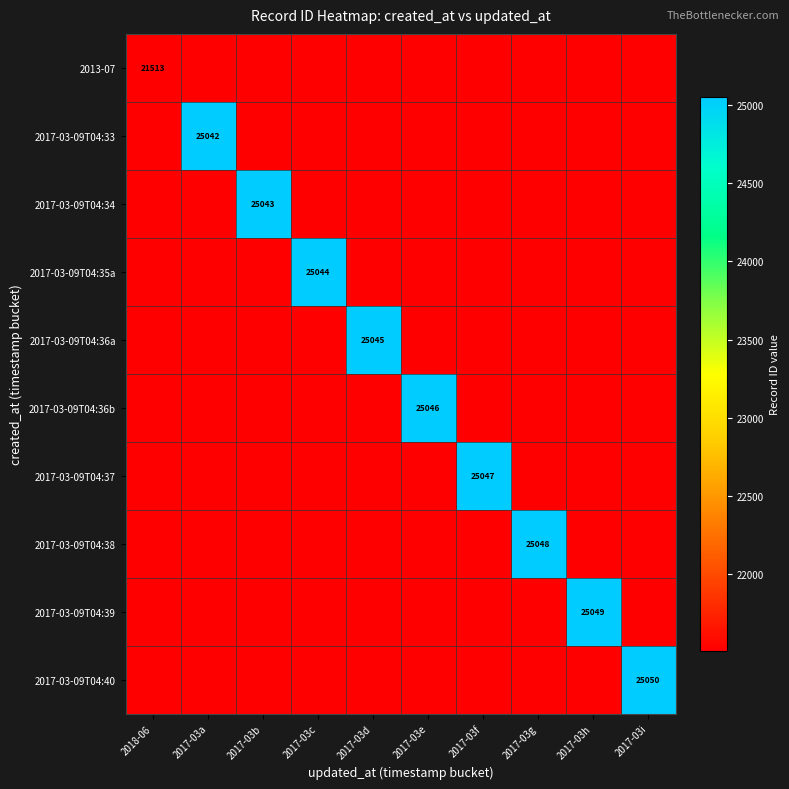

What is the difference between the highest and lowest values at 2017-03f?

3534